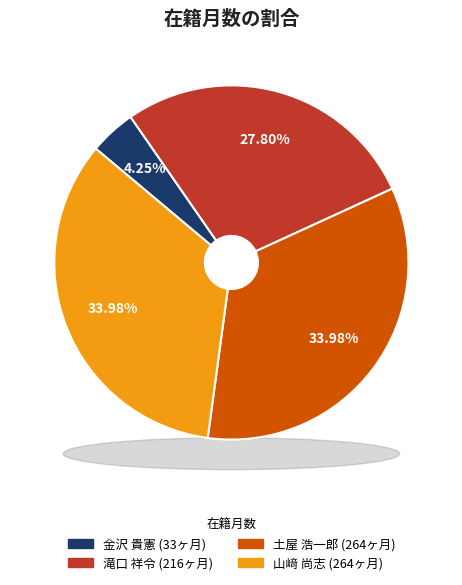

Which category has the biggest portion of the pie?

土屋 浩一郎